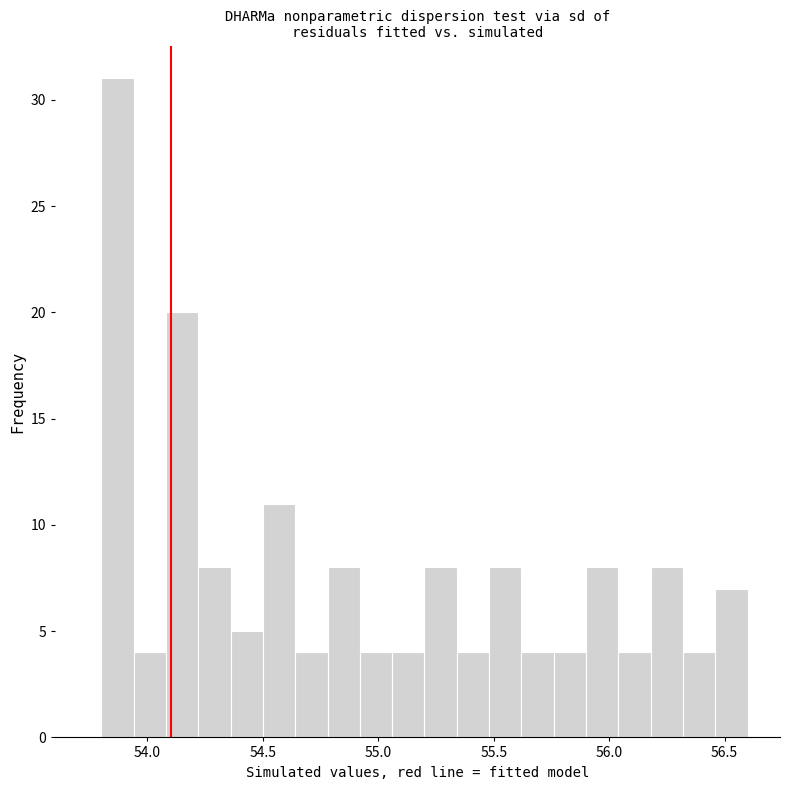

Read against the x-axis, roughly where is the centre of the tallest bar?

53.85